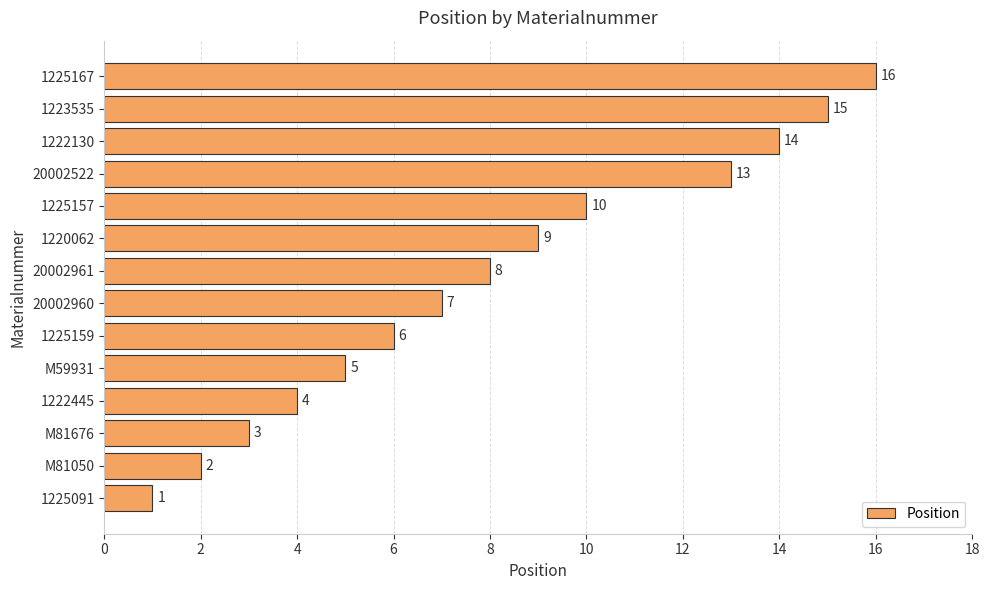

Where is the data nearest to the value 8?

20002961